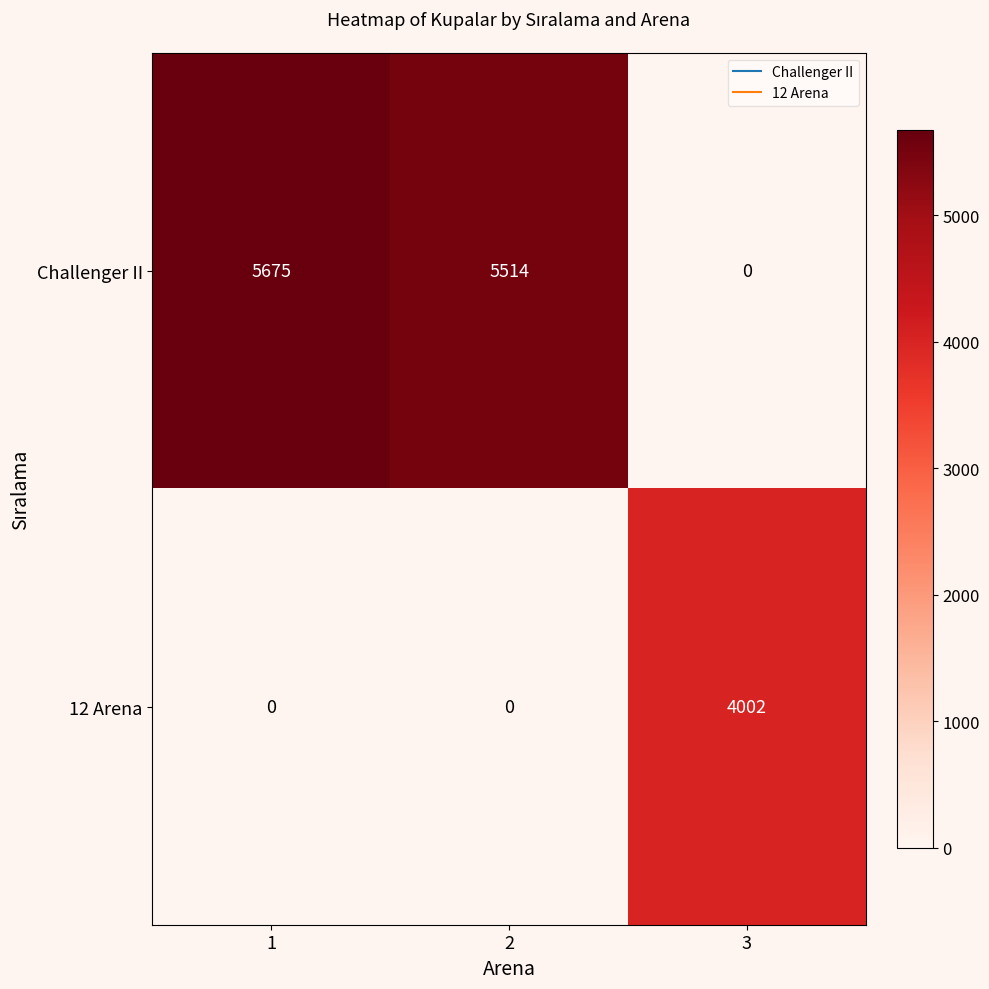

Reading left to right, extract all data points from this chart.

Challenger II: 1=5675	2=5514	3=0
12 Arena: 1=0	2=0	3=4002